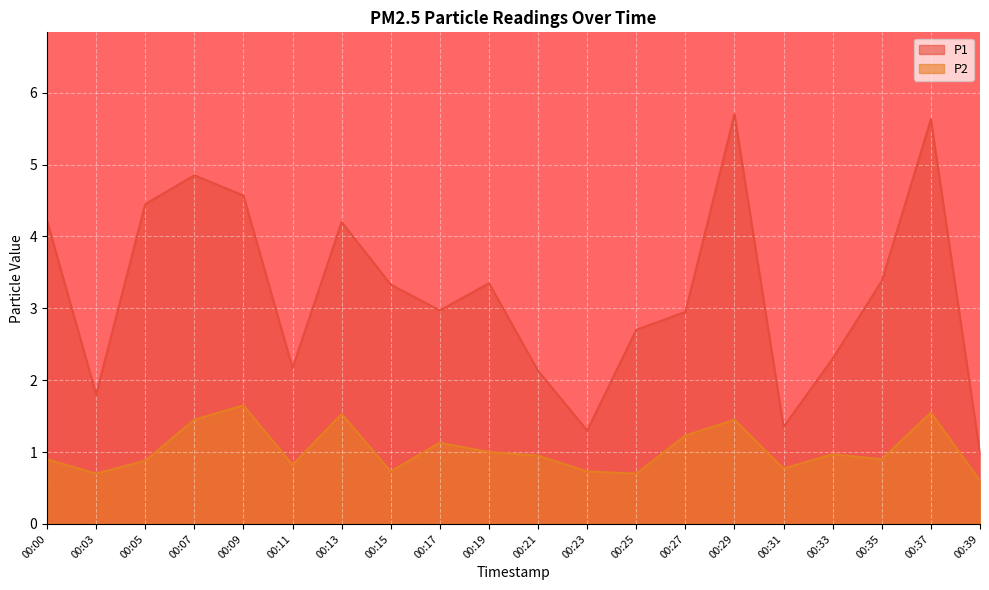

Reading left to right, extract all data points from this chart.

P1: 4.2	1.8	4.5	4.8	4.6	2.2	4.2	3.3	3.0	3.4	2.1	1.3	2.7	3.0	5.7	1.4	2.3	3.4	5.6	1.0
P2: 0.9	0.7	0.9	1.4	1.6	0.8	1.5	0.7	1.1	1.0	0.9	0.7	0.7	1.2	1.4	0.8	1.0	0.9	1.6	0.6